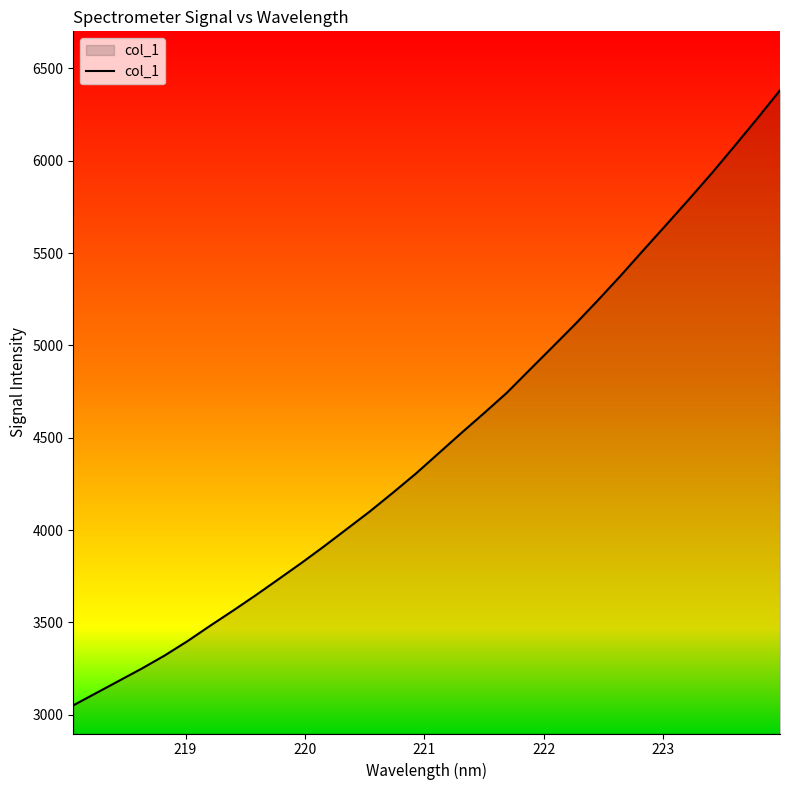

What is the difference between the maximum and minimum values?

3330.9